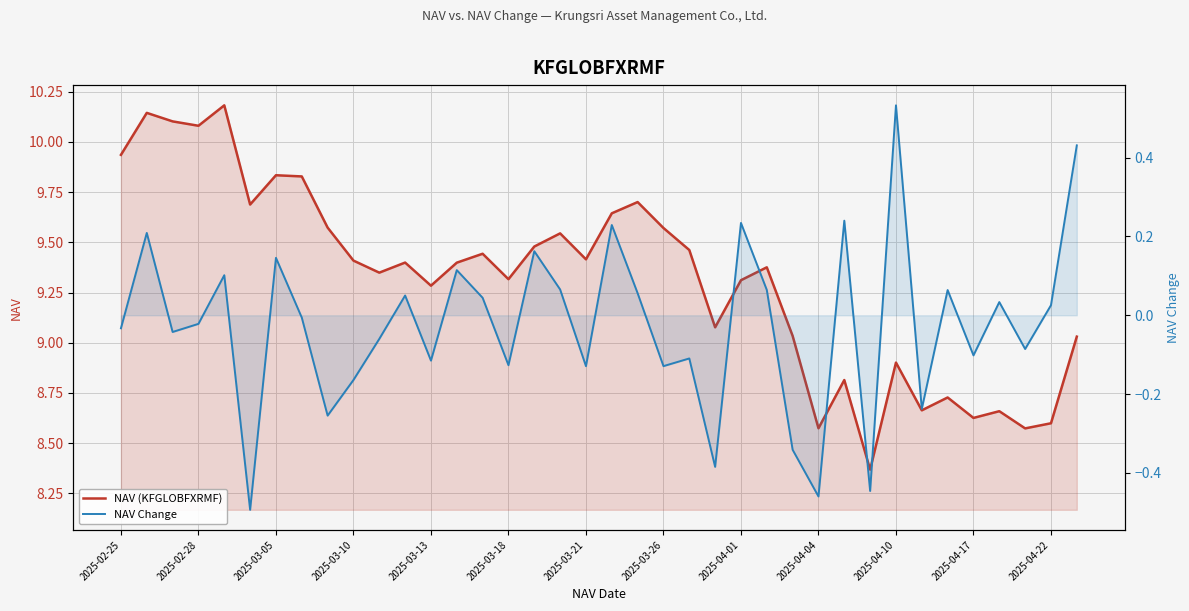

How many data points does each series have?

38